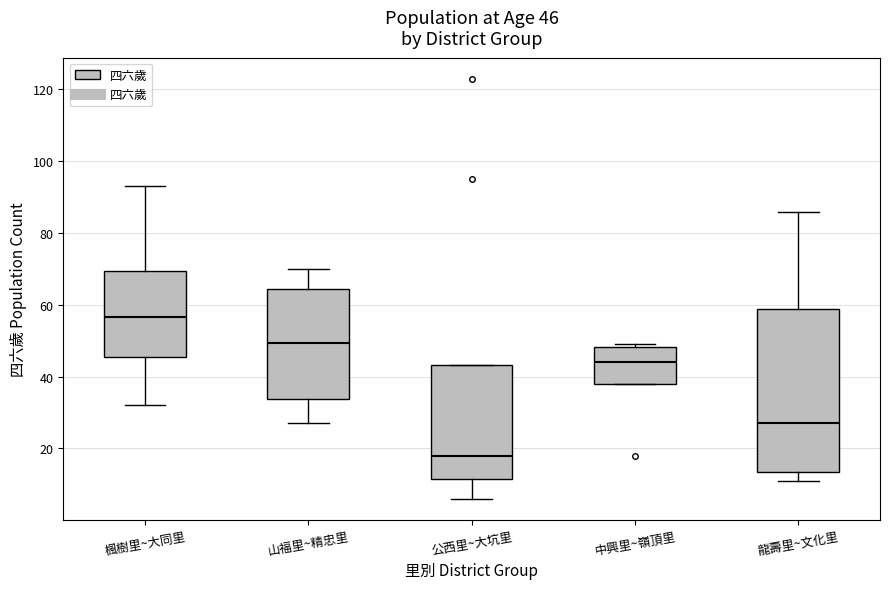

Which box's median line is the lowest?

公西里~大坑里